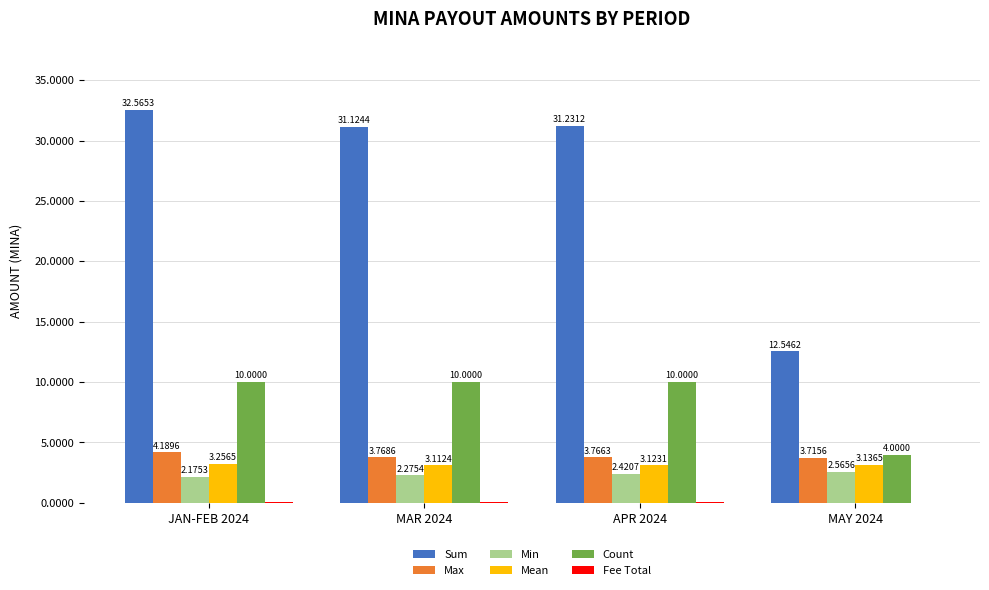

Which series has the largest range (max minus min)?

Sum